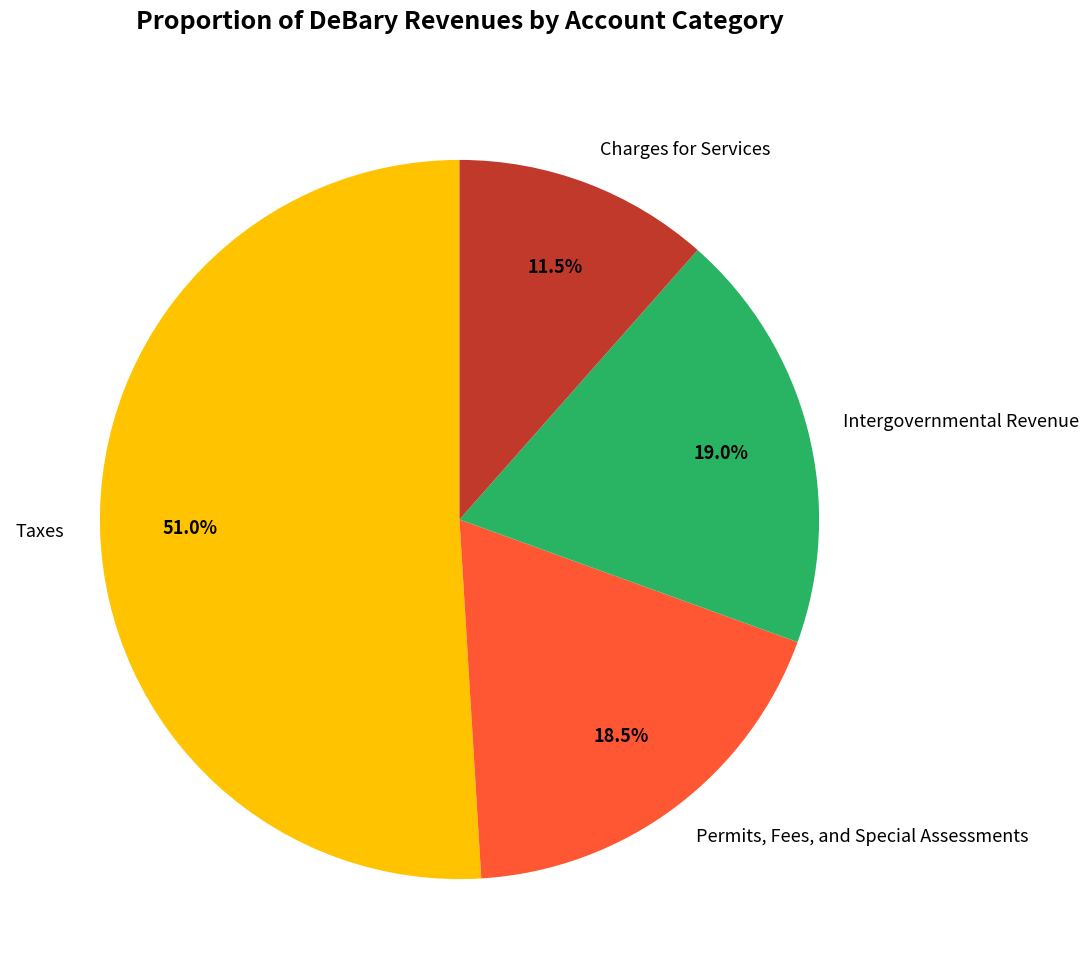

What is the smallest slice in the pie chart?

Charges for Services